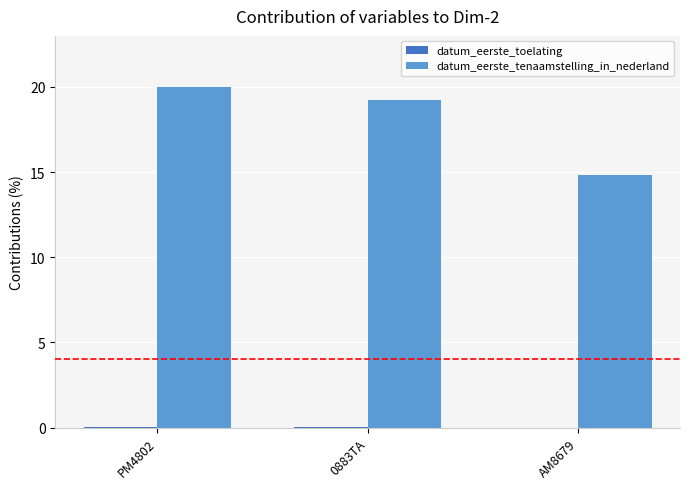

What is the difference between the datum_eerste_tenaamstelling_in_nederland values at 0883TA and PM4802?

0.8